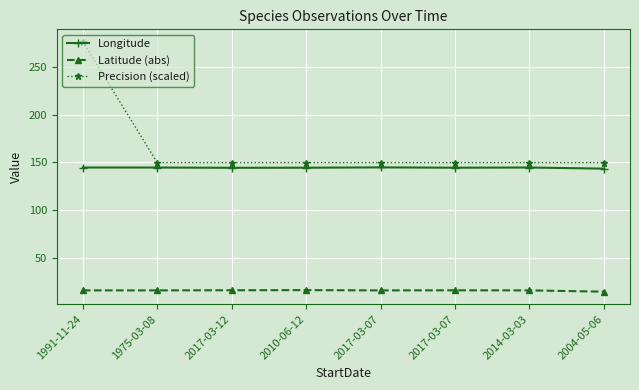

How many lines are shown in the chart?

3